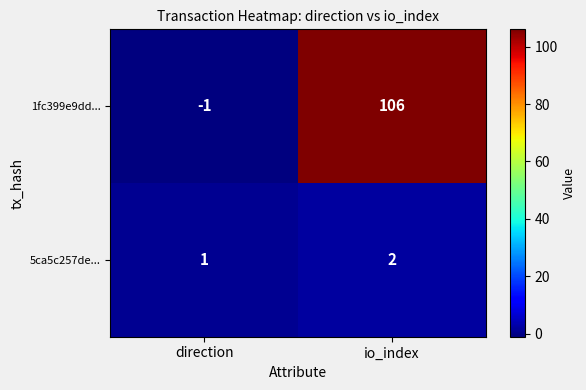

Reading right to left, transcribe all the data shown in this chart.

1fc399e9dd...: 106	-1
5ca5c257de...: 2	1